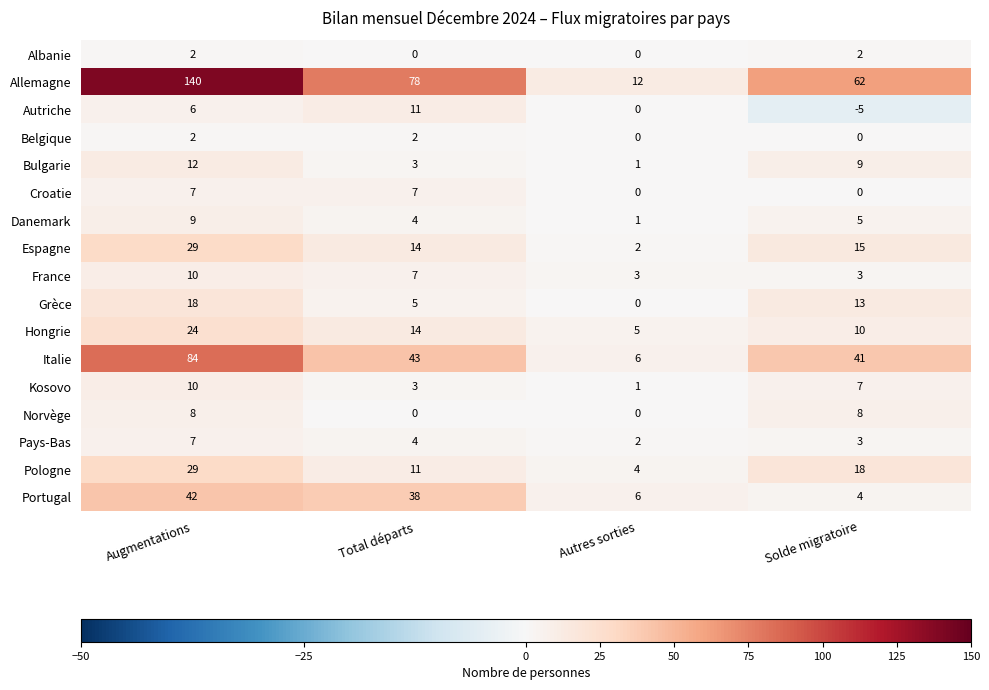

Rank the categories by Danemark value from lowest to highest.

Autres sorties, Total départs, Solde migratoire, Augmentations